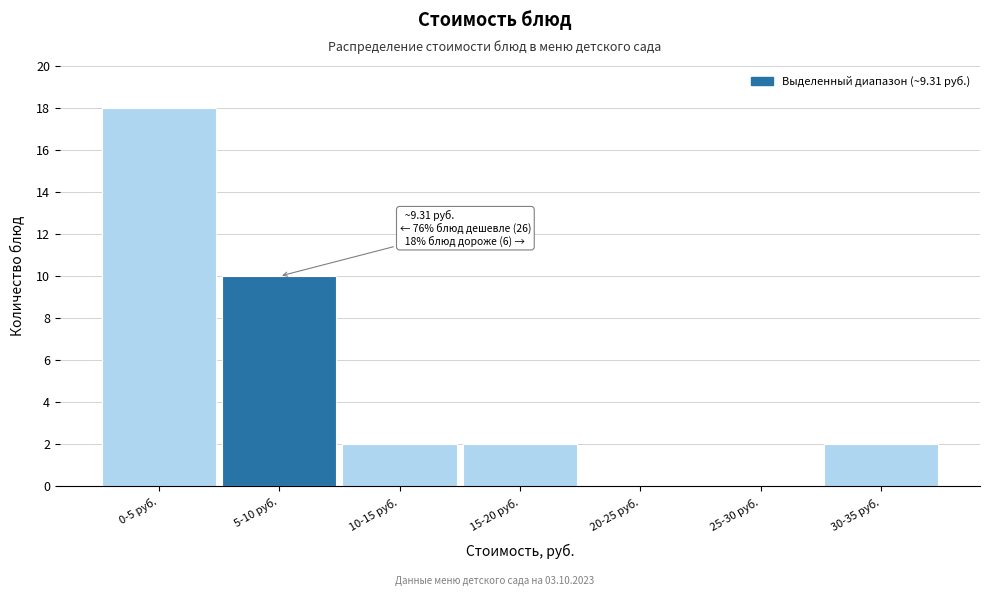

Reading left to right, what are all the values shown in this chart?

0-5 руб.=18	5-10 руб.=10	10-15 руб.=2	15-20 руб.=2	20-25 руб.=0	25-30 руб.=0	30-35 руб.=2